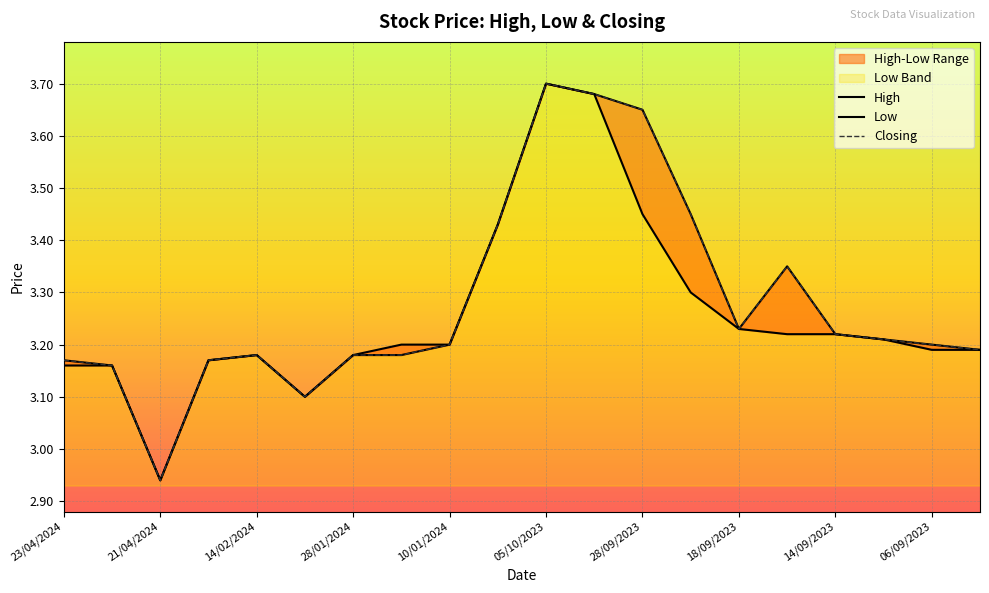

True or false: Low and High intersect in this chart.

False